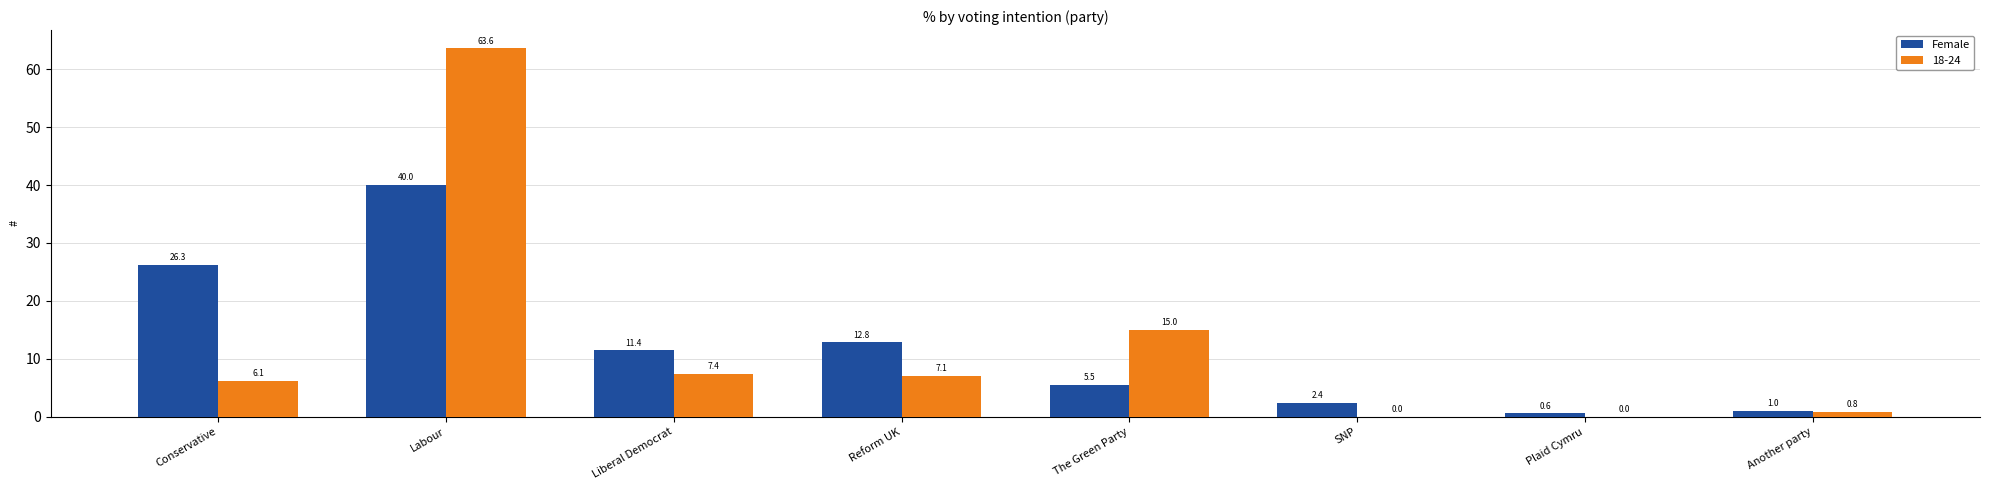

Between Conservative and SNP, which series saw the biggest shift?

Female